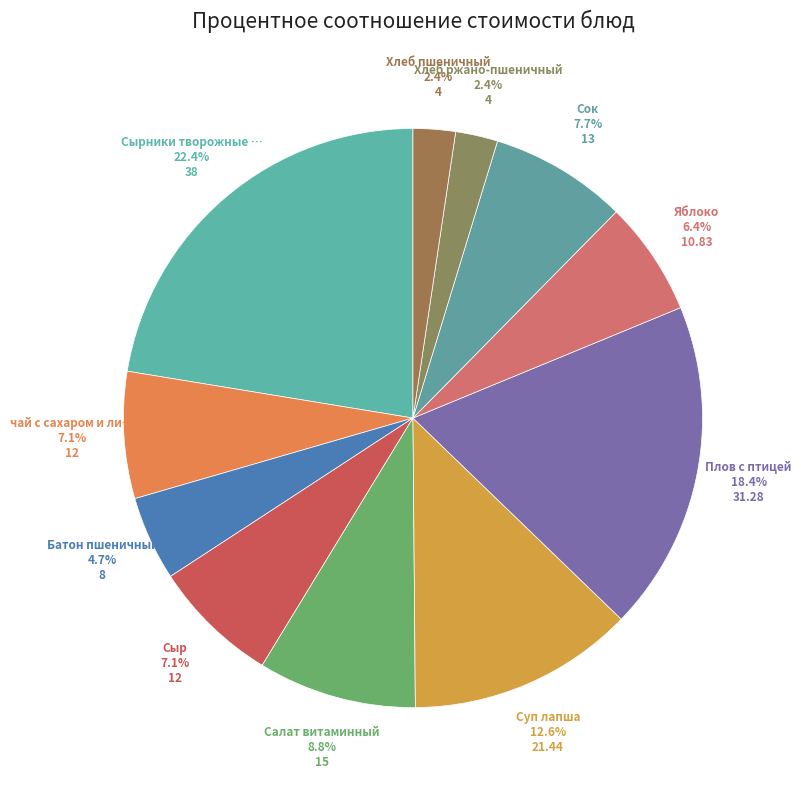

How many segments does this pie chart have?

11